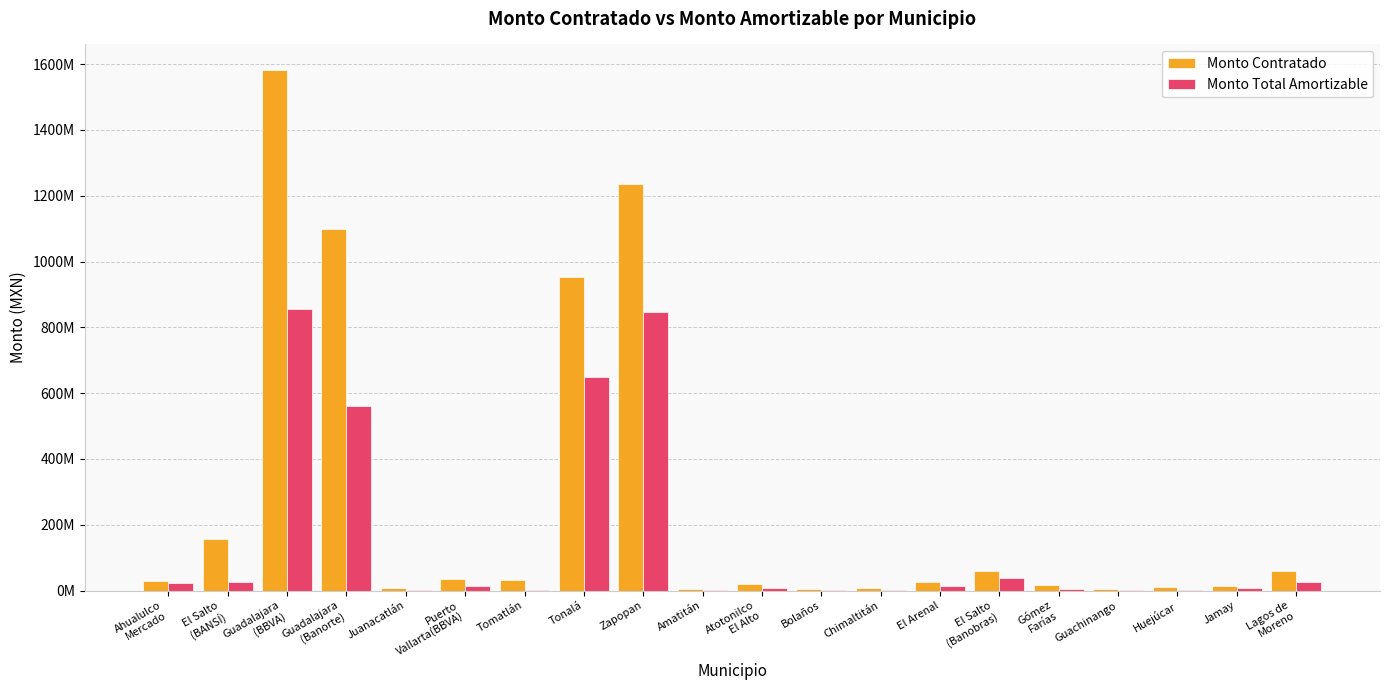

What is the difference between the maximum and minimum values in the Monto Contratado series?

1575701760.0